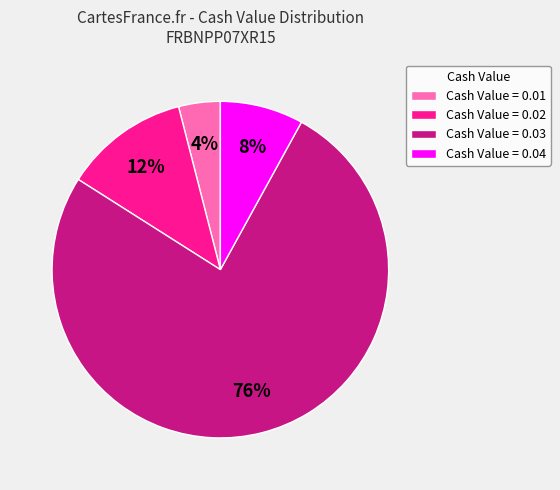

Which slice is the largest?

Cash Value = 0.03